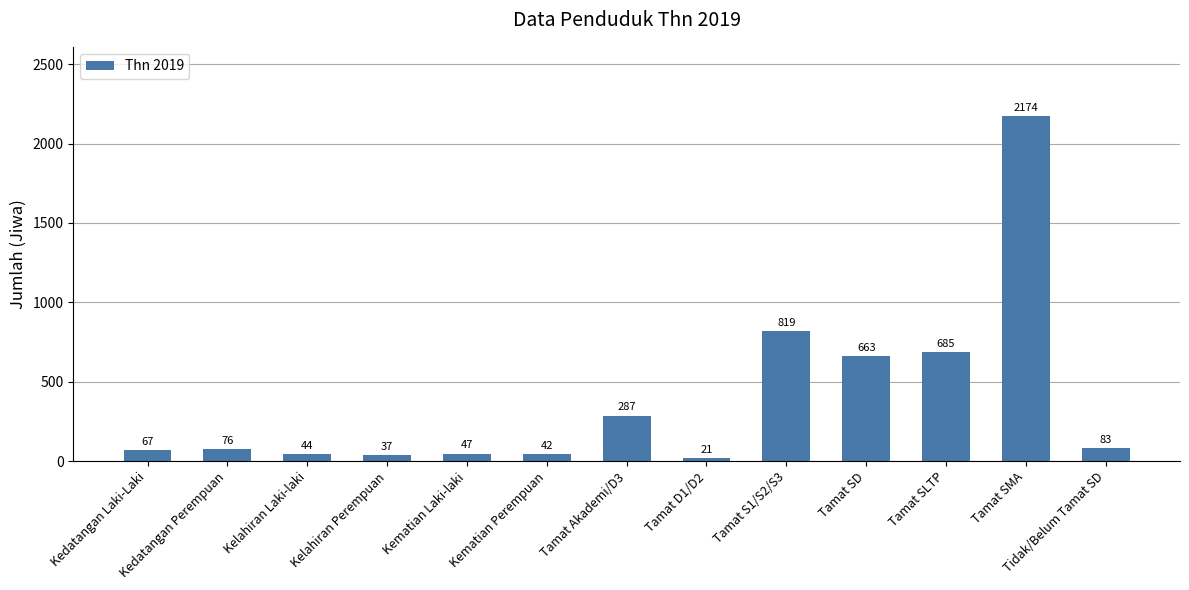

What is the approximate value at Kedatangan Laki-Laki?

67